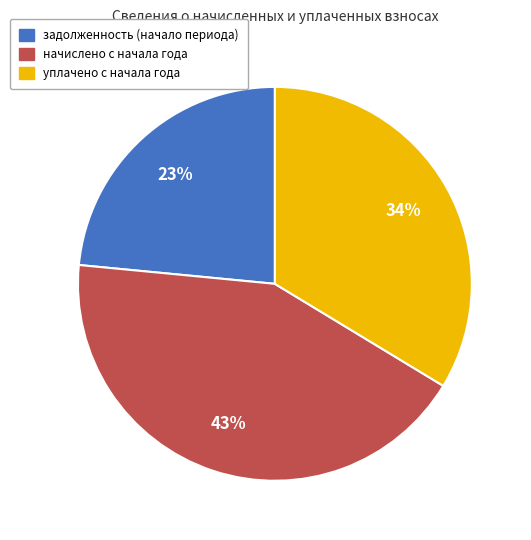

Which slice is the largest?

начислено с начала года